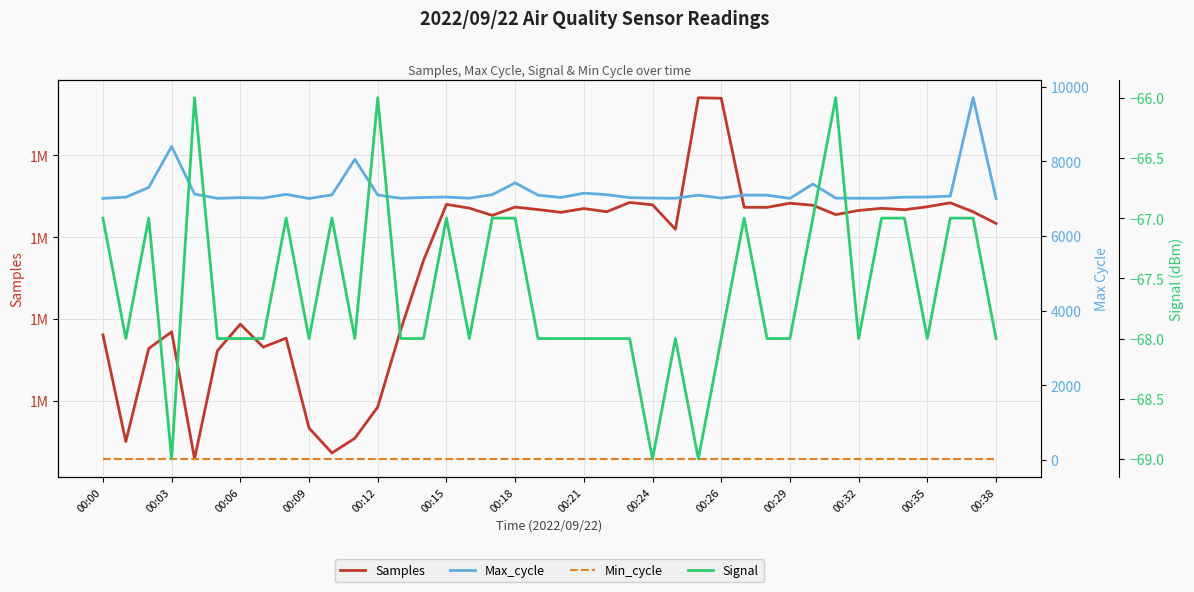

Read the Samples value at 29.

1896825